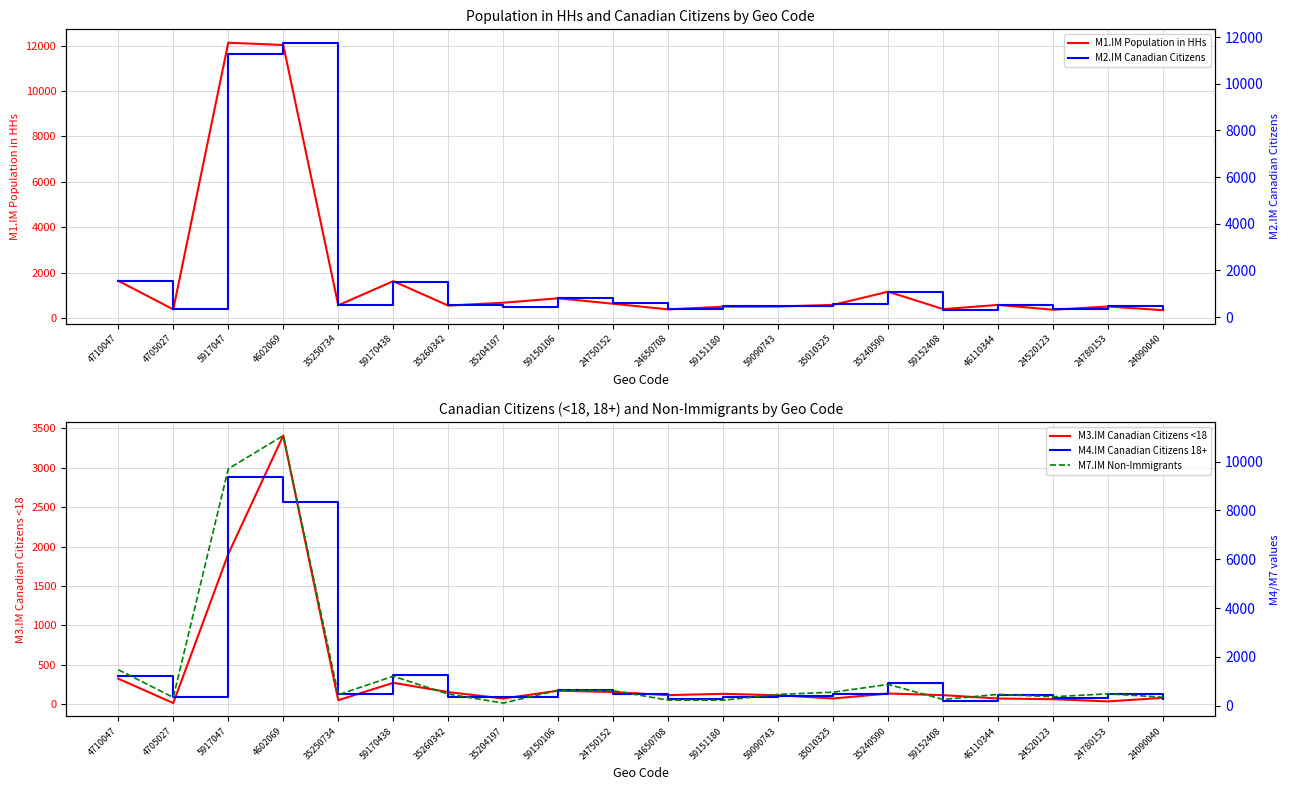

At which category does M7.IM Non-Immigrants reach its first local valley?

4705027